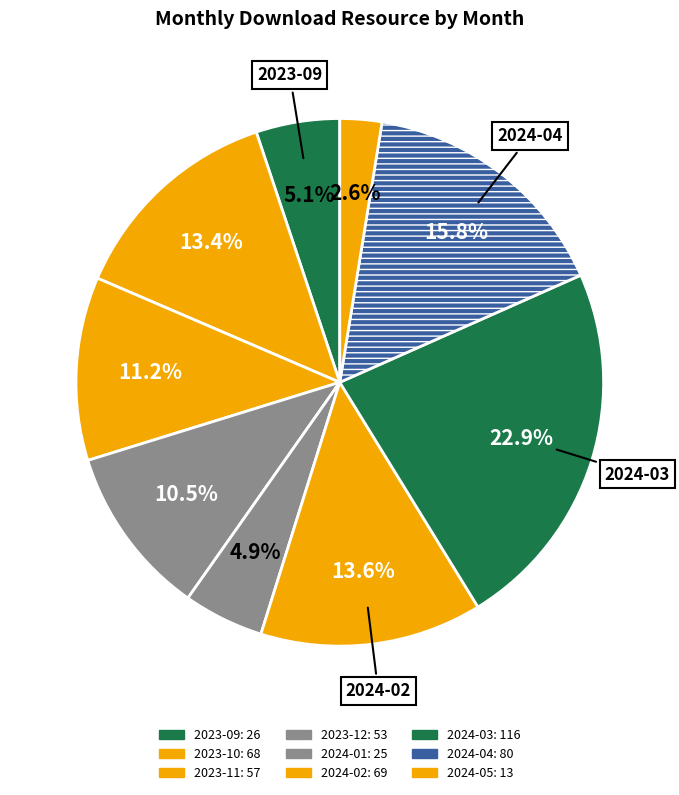

Combined, what portion of the pie is 2023-10 and 2024-02?

27.0%